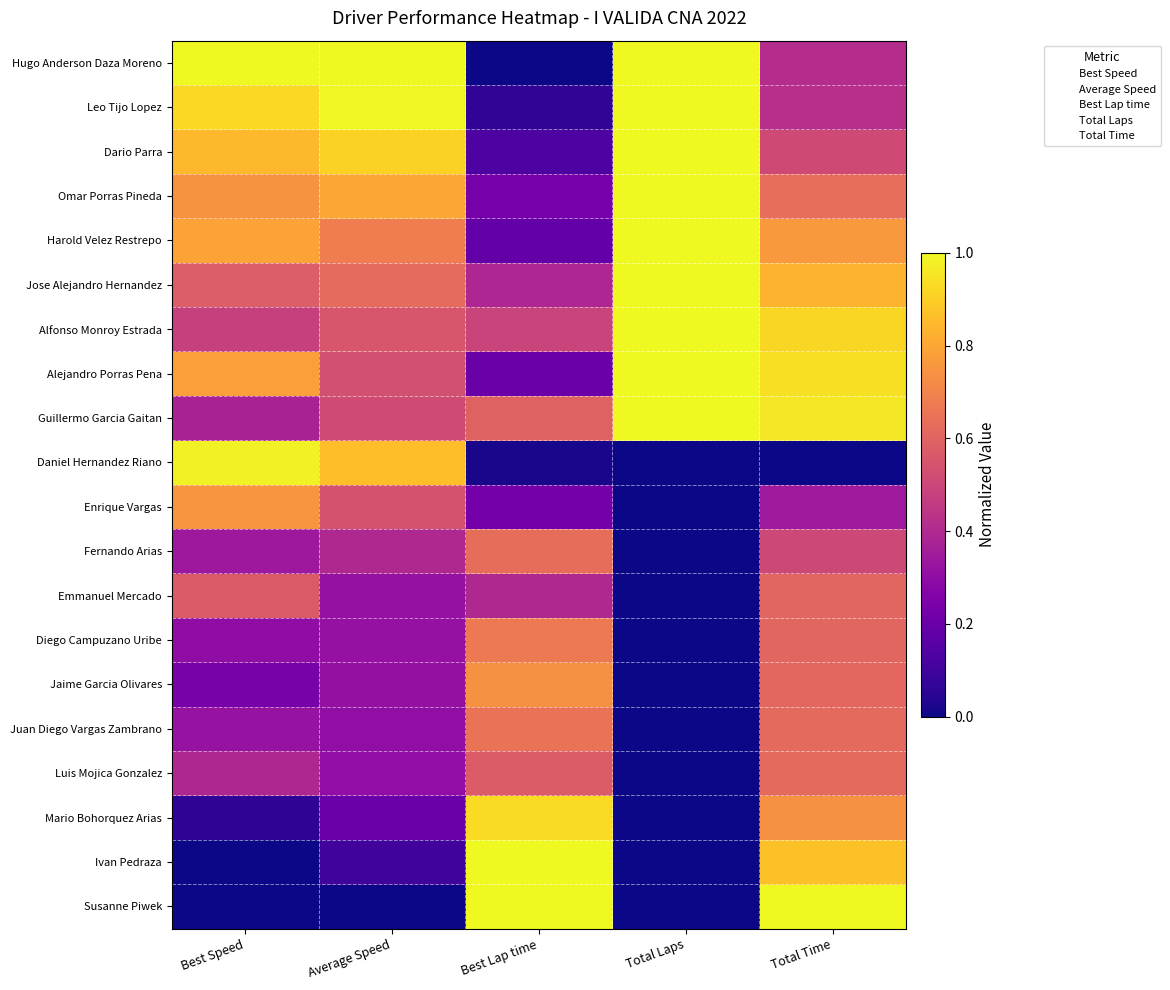

At which category does the chart reach its minimum across all series?

Best Lap time